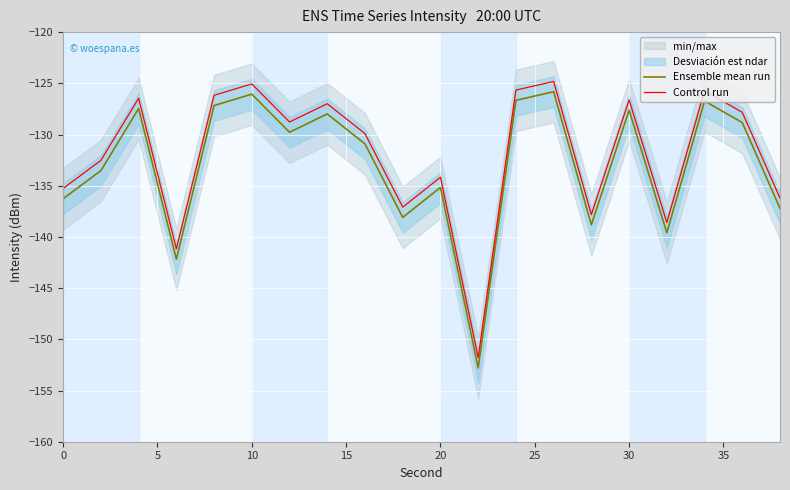

True or false: Control run and Ensemble mean run cross at least once.

False